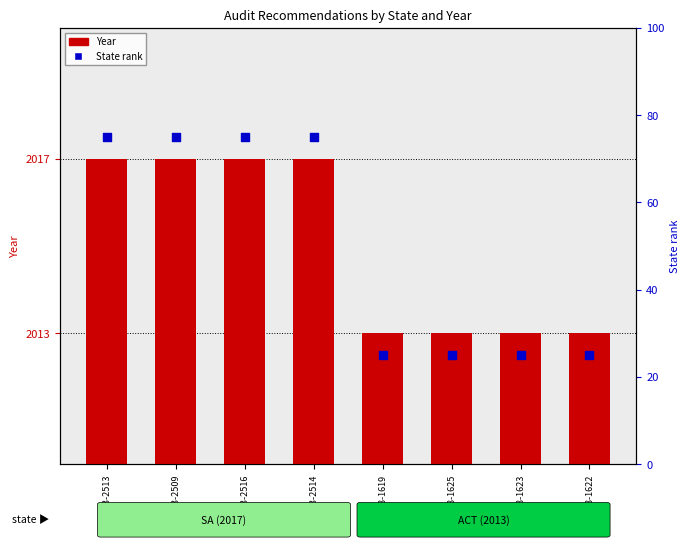

Which series contains the highest Y value?

Year